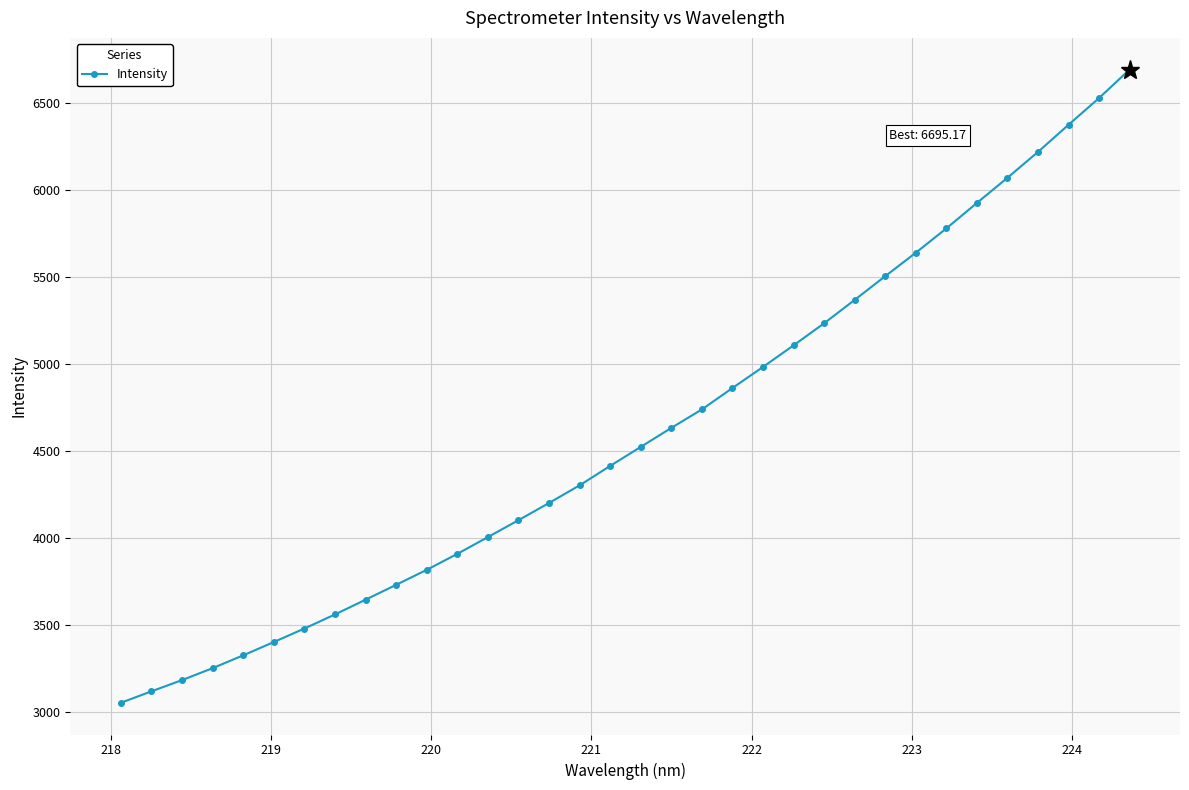

What is the difference between the maximum and minimum values?

3642.1